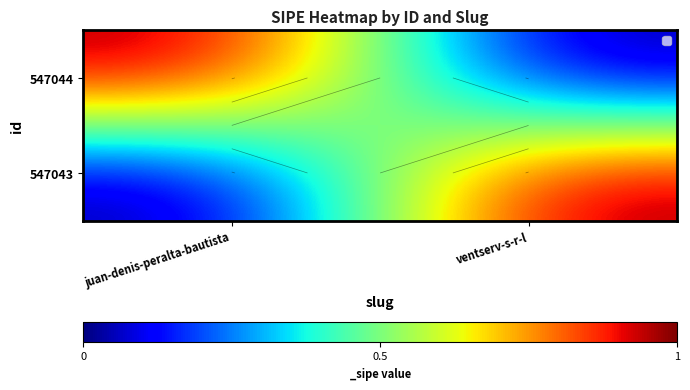

At which label is 547044 closest to 0?

ventserv-s-r-l